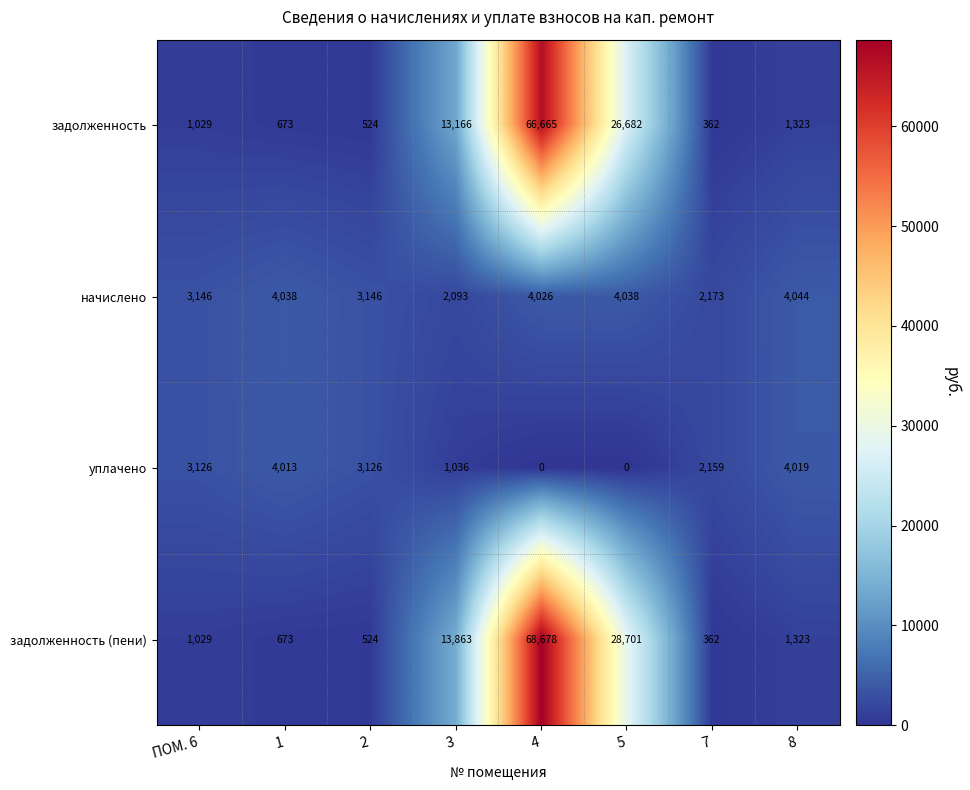

At how many categories does at least one series exceed 16070?

2